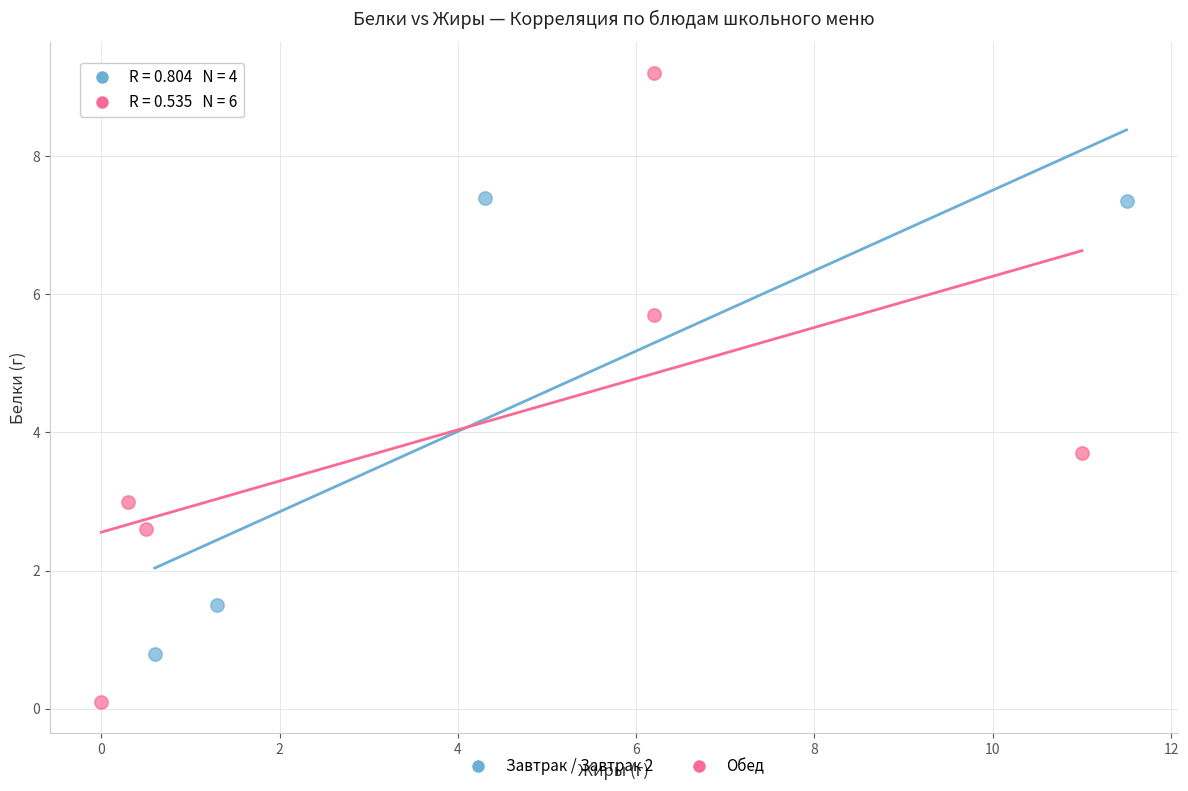

Which series has the largest Y range (max minus min)?

Обед